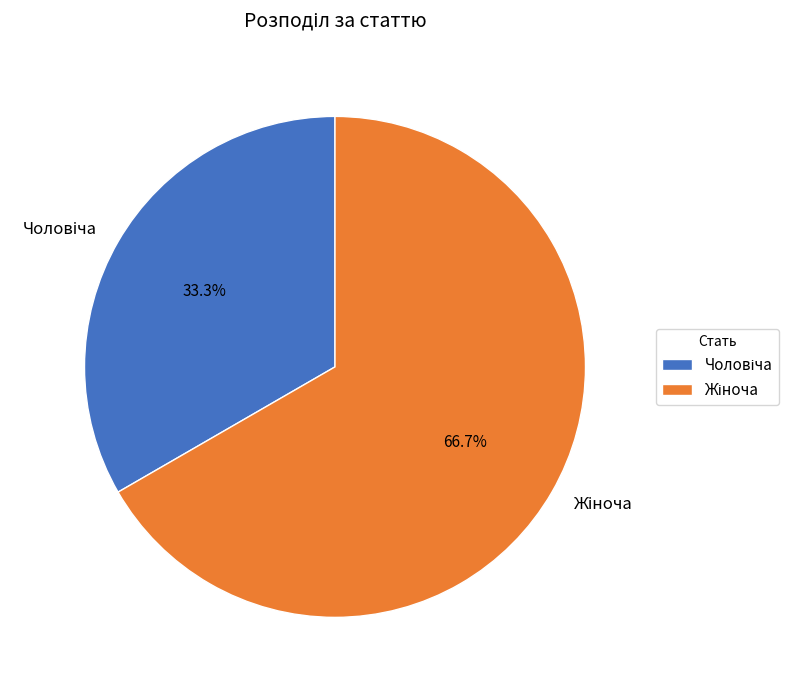

Count the number of slices in the pie.

2